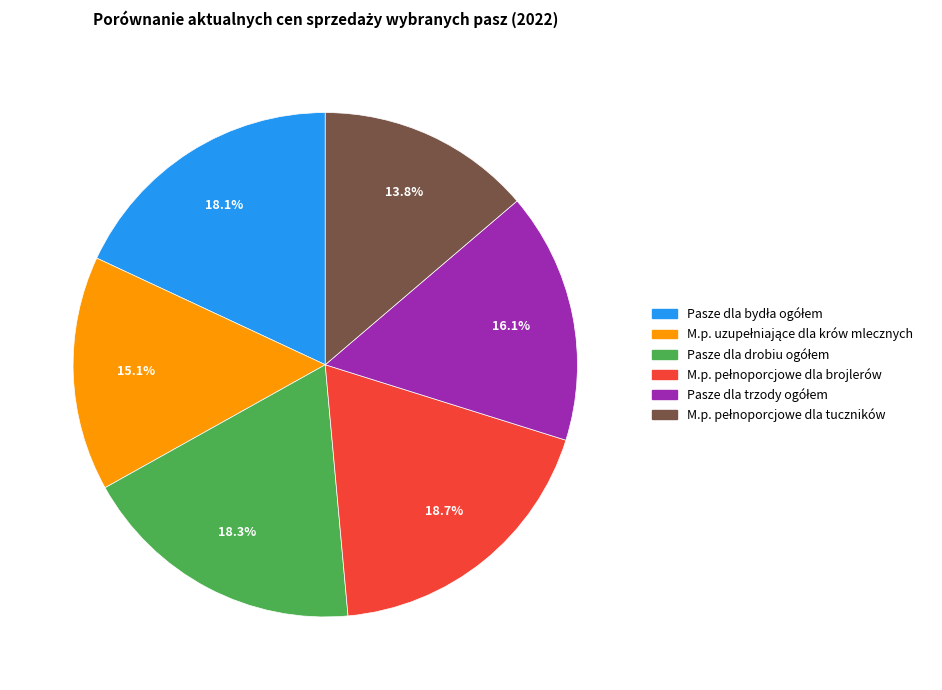

Is there a majority slice in this chart?

No